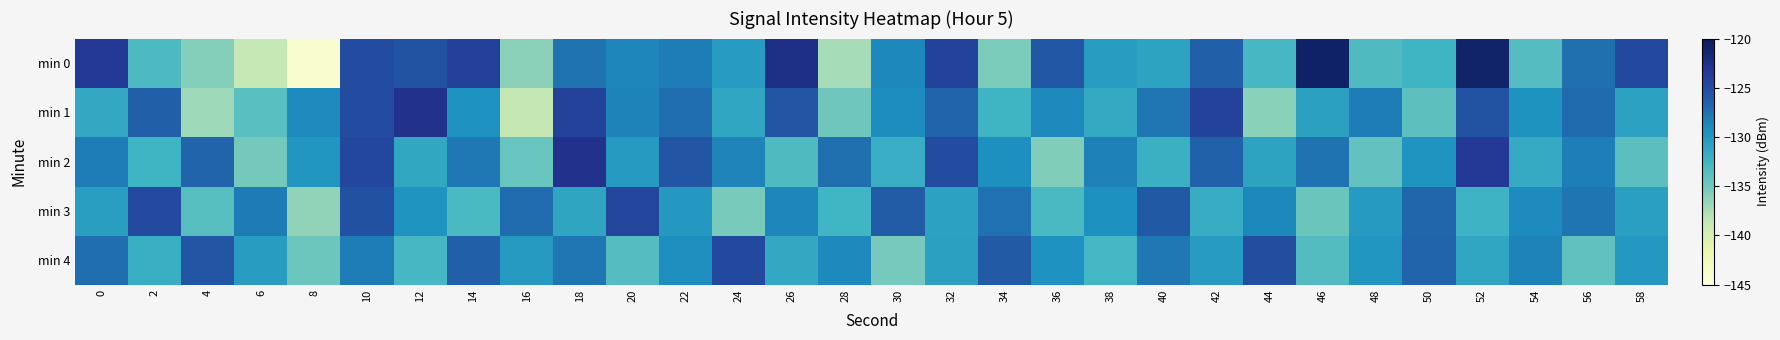

Which series has the widest spread of values?

min 0